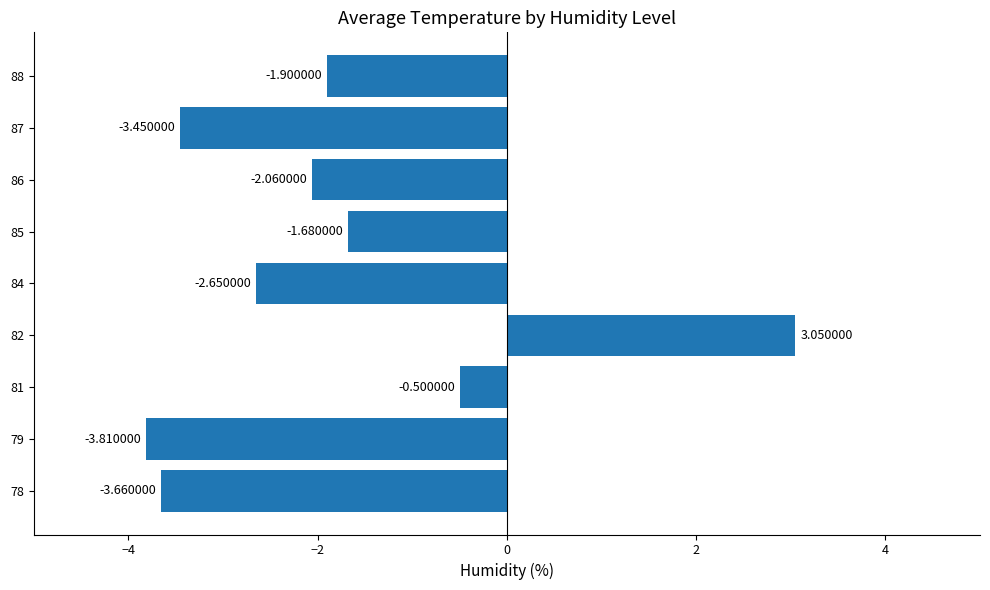

How many data points are above -2?

4